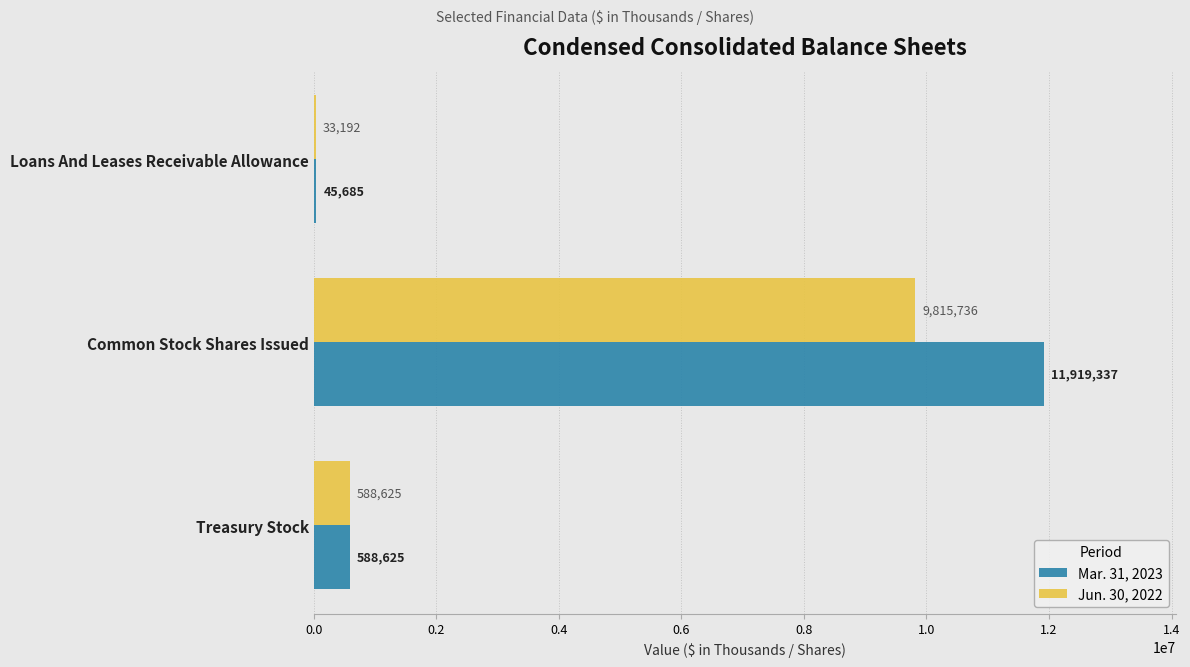

True or false: Jun. 30, 2022 has a value of 33192 at Loans And Leases Receivable Allowance.

True